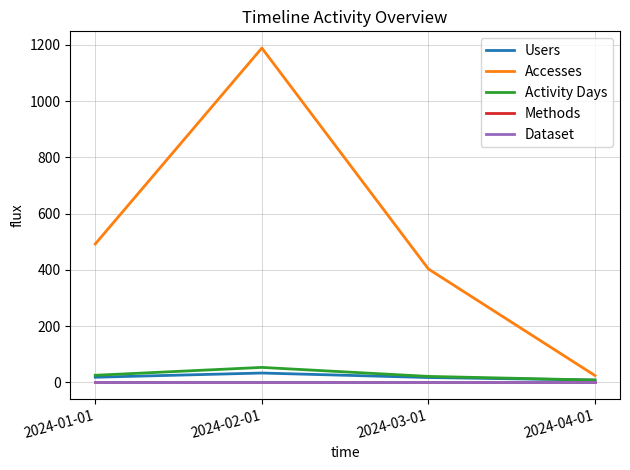

Does the chart have visible grid lines?

Yes